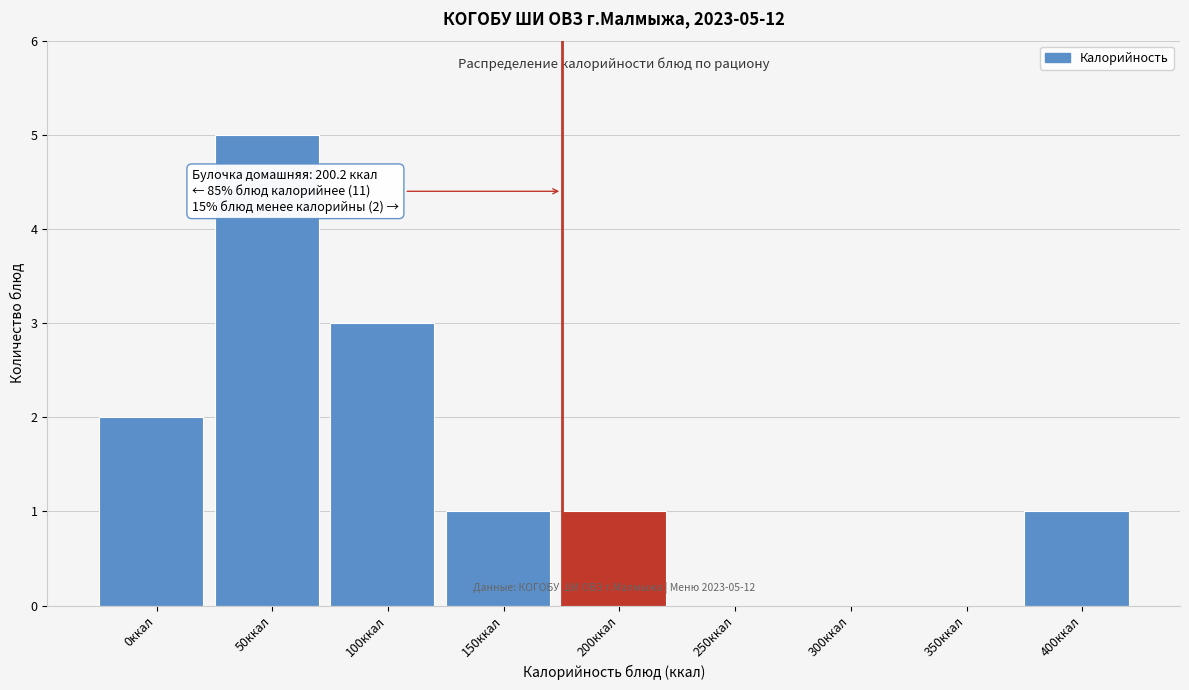

Reading left to right, transcribe all the data shown in this chart.

0ккал=2	50ккал=5	100ккал=3	150ккал=1	200ккал=1	250ккал=0	300ккал=0	350ккал=0	400ккал=1